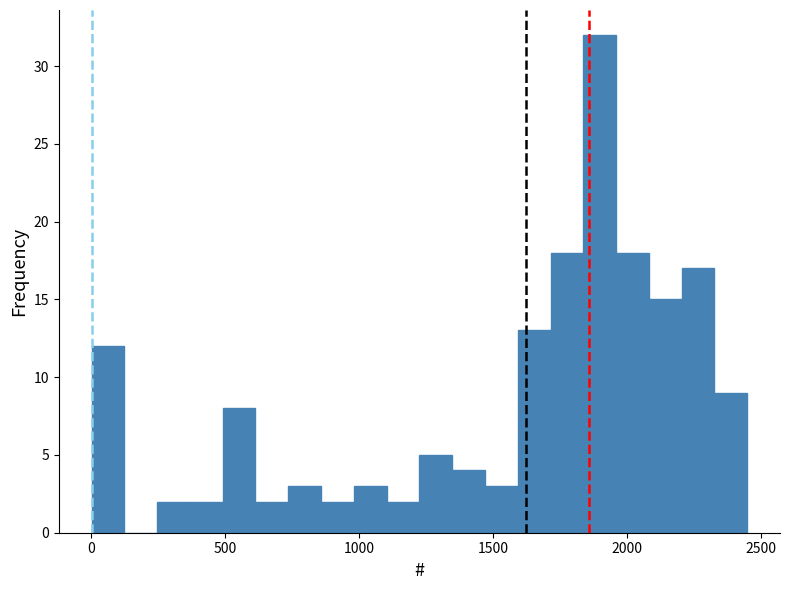

Read against the x-axis, roughly where is the centre of the tallest bar?

1900